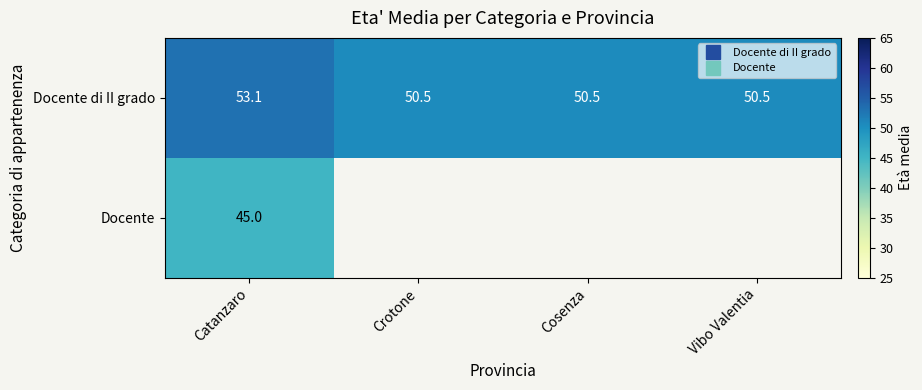

At which label does Docente reach its minimum?

Catanzaro